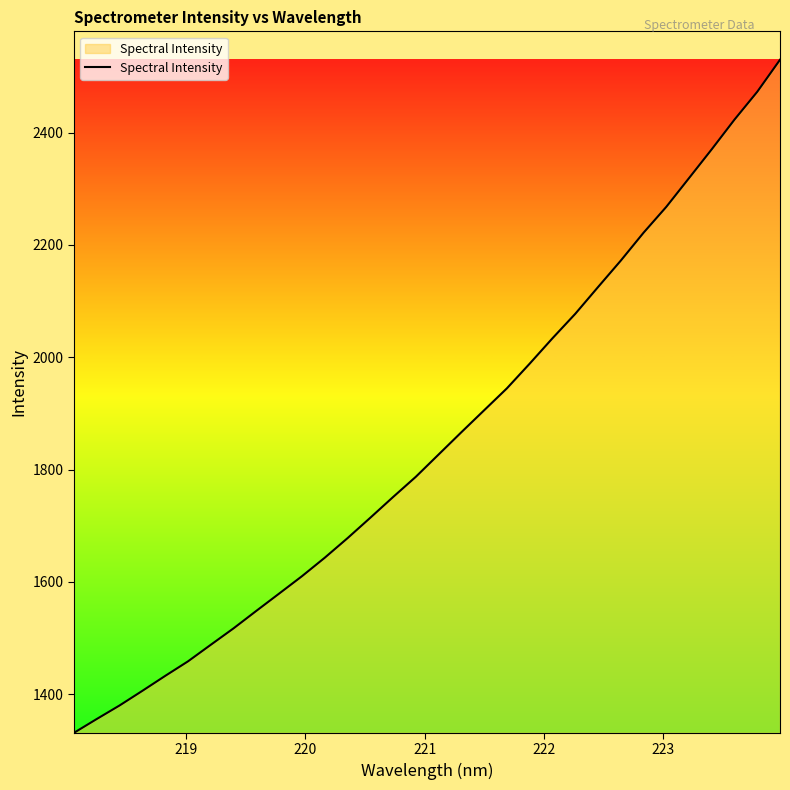

What is the greatest value displayed?

2529.7